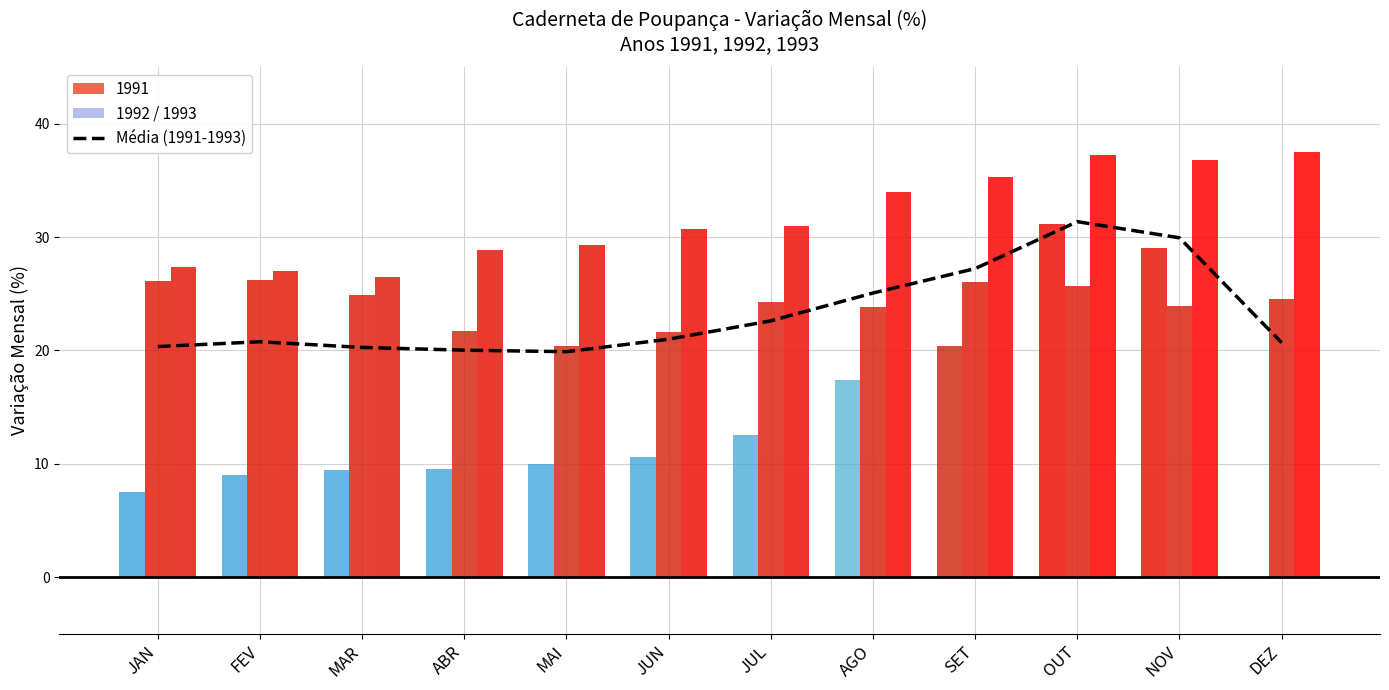

How many data points are above 20?

11